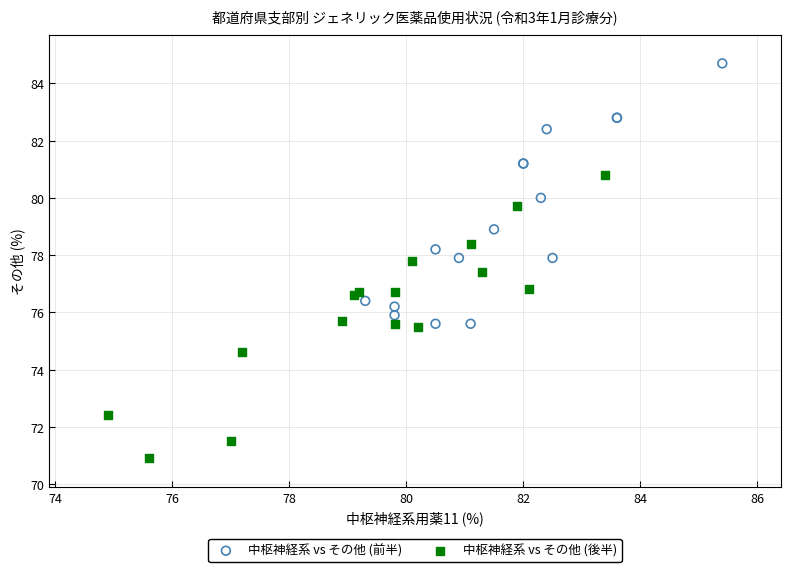

Which series contains the highest Y value?

中枢神経系 vs その他 (前半)